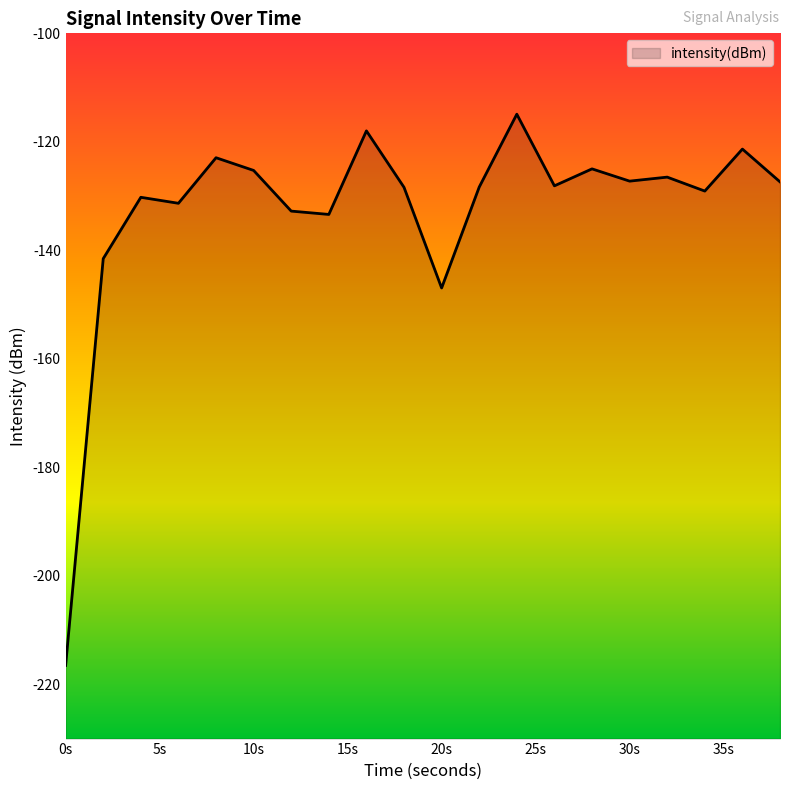

The value at 24 is -114.9. True or false?

True